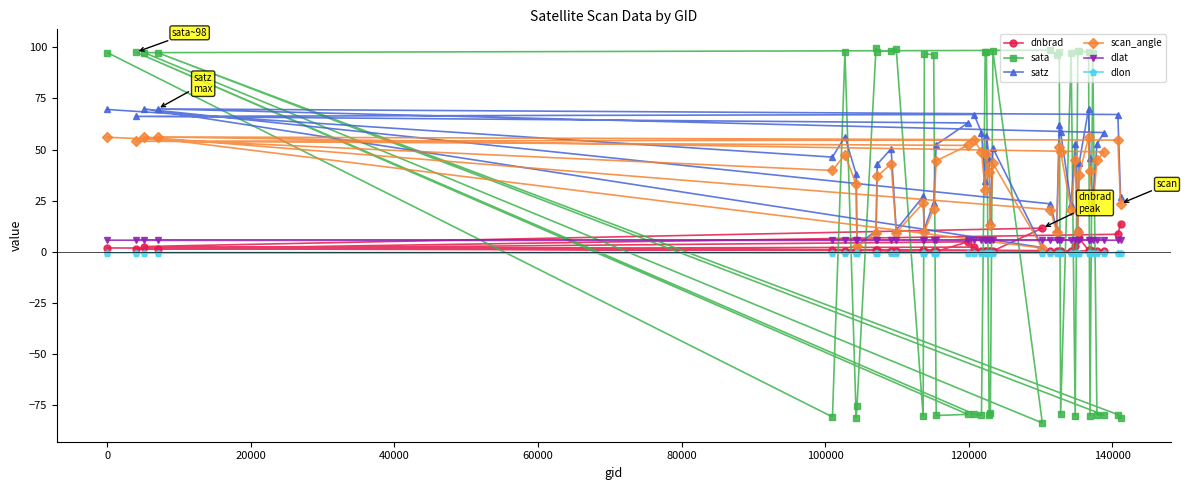

How many positive values does the sata series have?

22